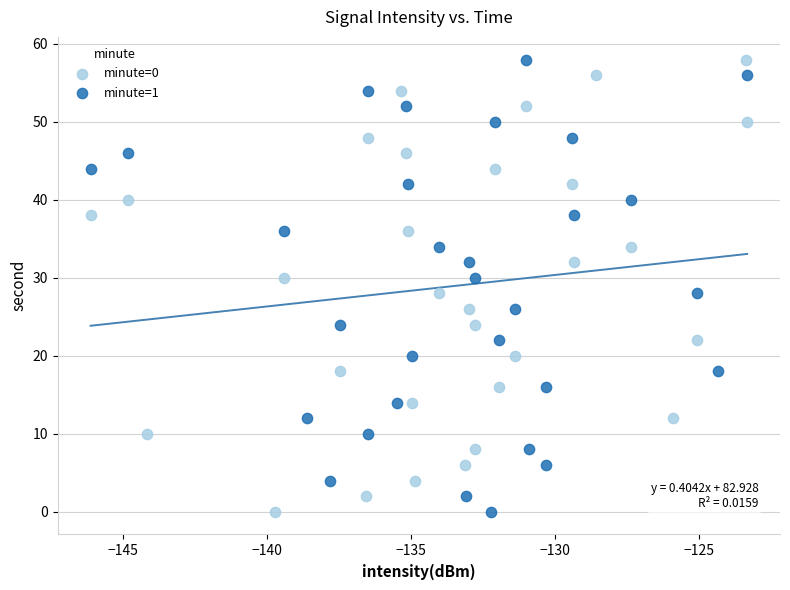

What are all the series names shown in the legend?

minute=0, minute=1